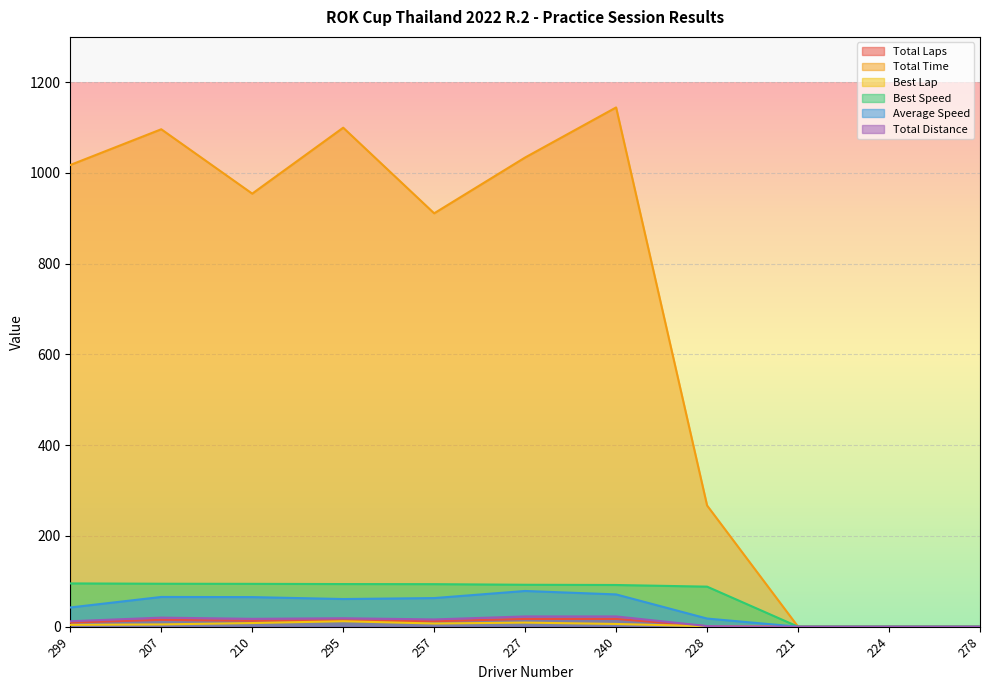

Which series changed the most between 207 and 210?

Total Time